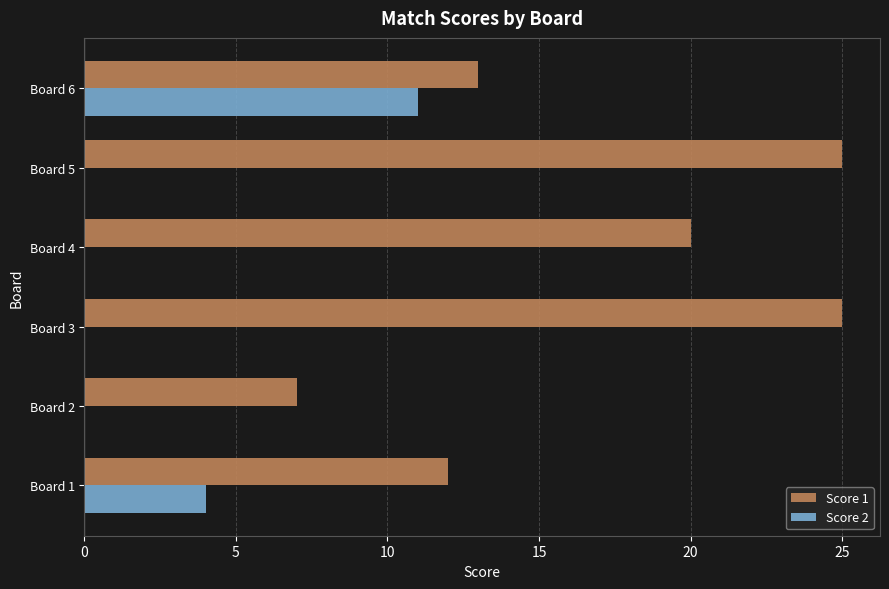

The Score 1 series shows 34 at Board 3. True or false?

False